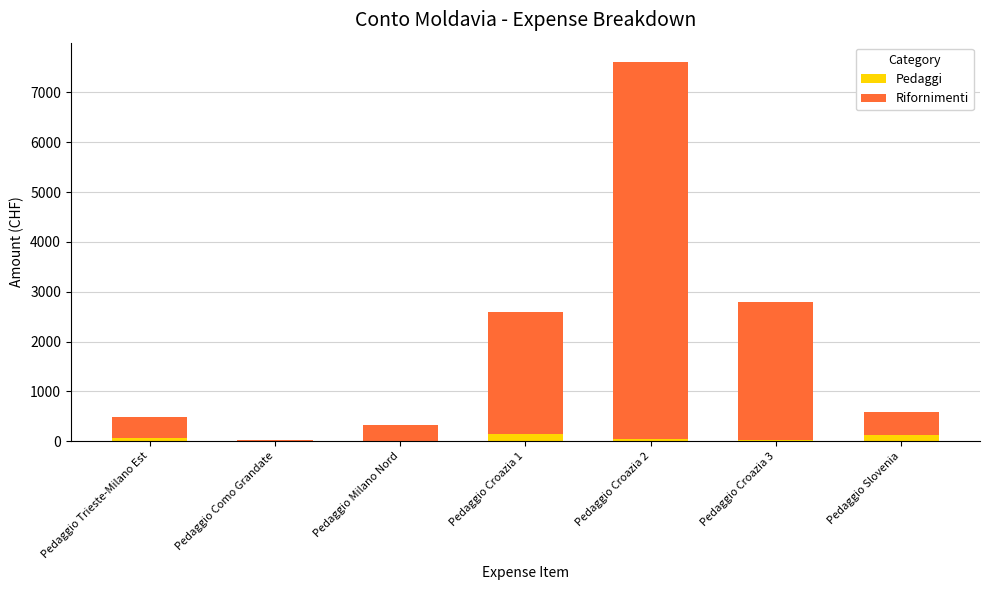

How many values in the Pedaggi series exceed 41?

4